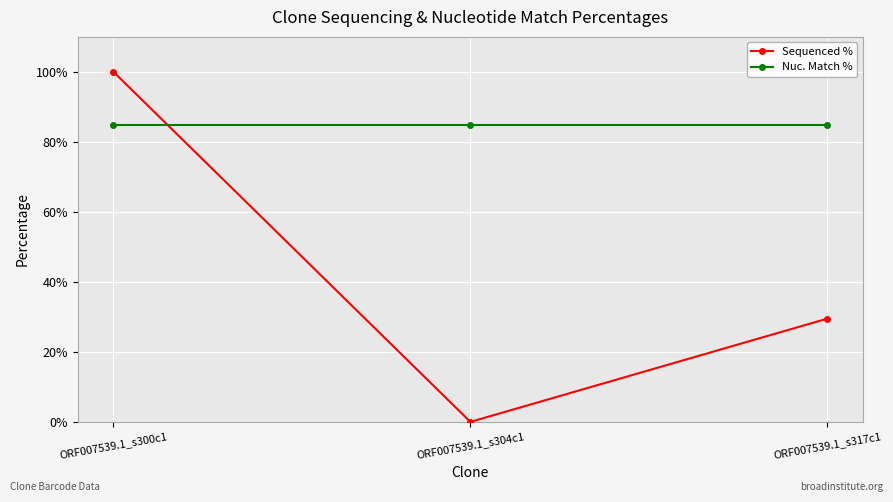

Rank the series by their average value, from highest to lowest.

Nuc. Match %, Sequenced %